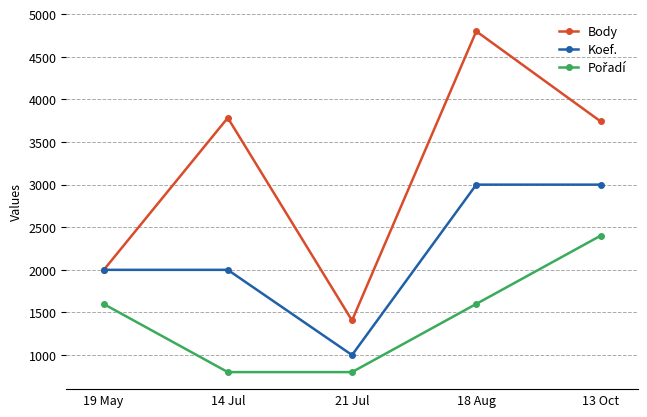

What is the value of the Koef. point at the 1st from the left?

2000